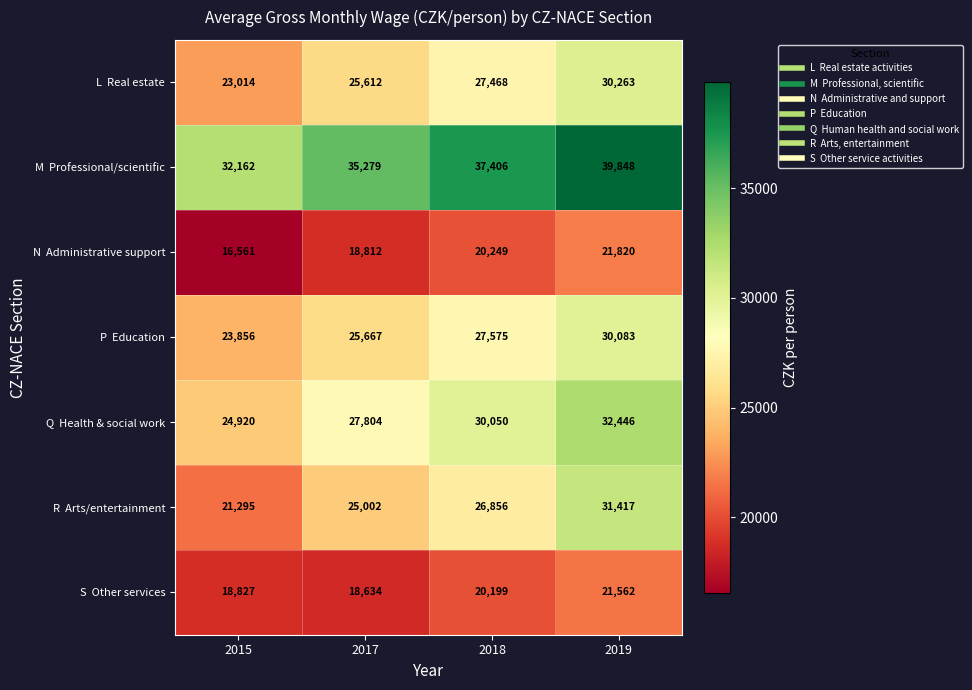

What is the total value across all series at 2015?

160635